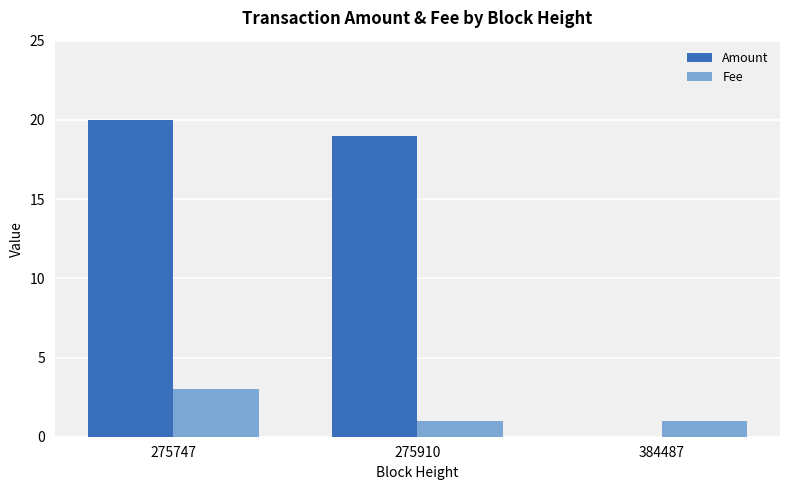

Which series has the largest range (max minus min)?

Amount